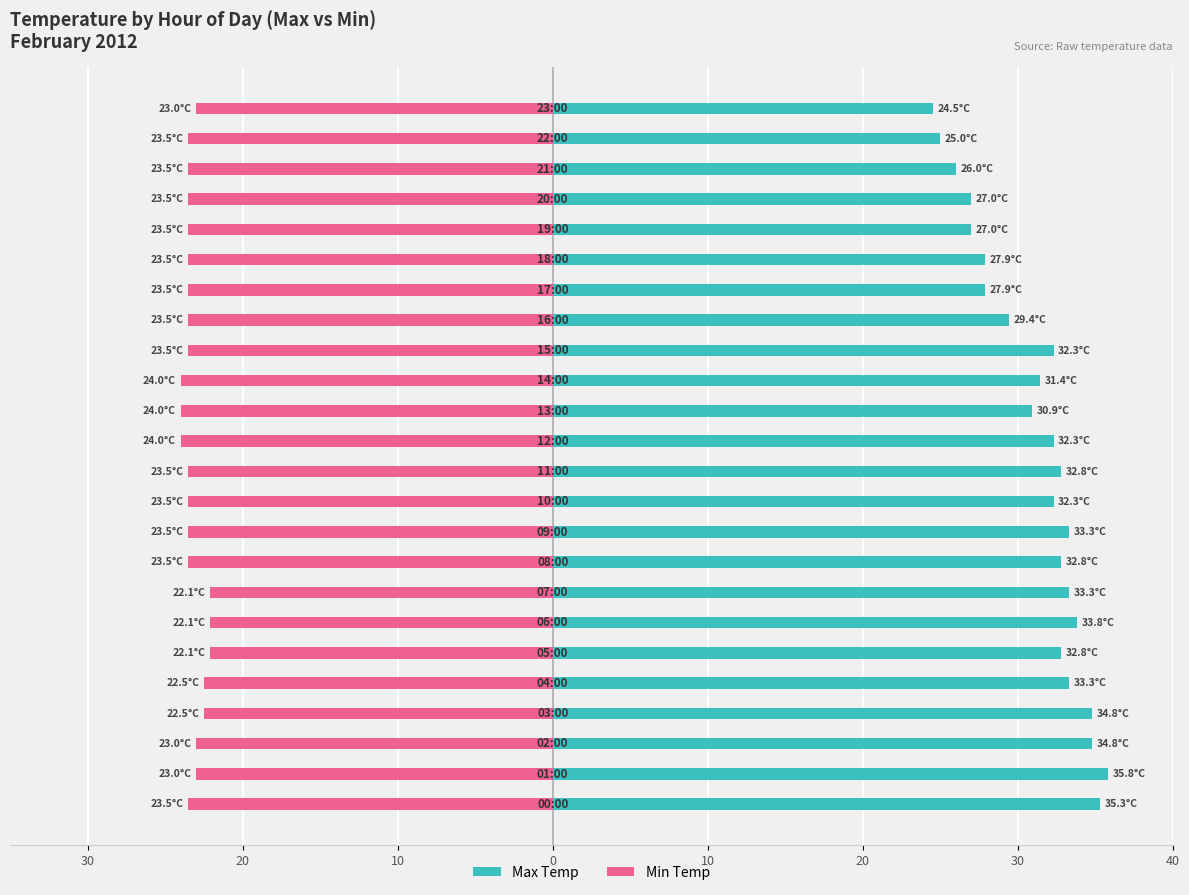

Reading left to right, list all the values displayed in this chart.

Max Temp: 35.3	35.8	34.8	34.8	33.3	32.8	33.8	33.3	32.8	33.3	32.3	32.8	32.3	30.9	31.4	32.3	29.4	27.9	27.9	27.0	27.0	26.0	25.0	24.5
Min Temp: -23.5	-23.0	-23.0	-22.5	-22.5	-22.1	-22.1	-22.1	-23.5	-23.5	-23.5	-23.5	-24.0	-24.0	-24.0	-23.5	-23.5	-23.5	-23.5	-23.5	-23.5	-23.5	-23.5	-23.0